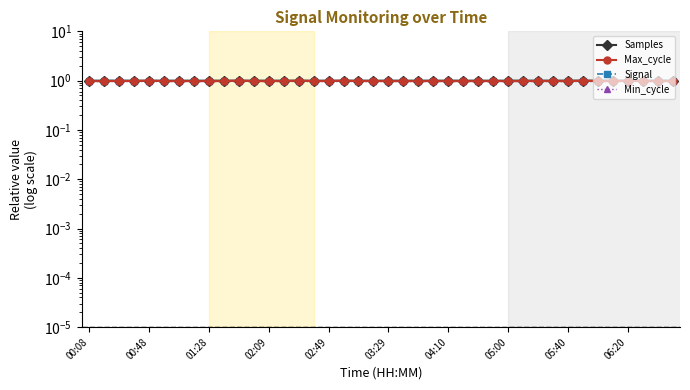

Where is Signal nearest to the value 0?

05:00